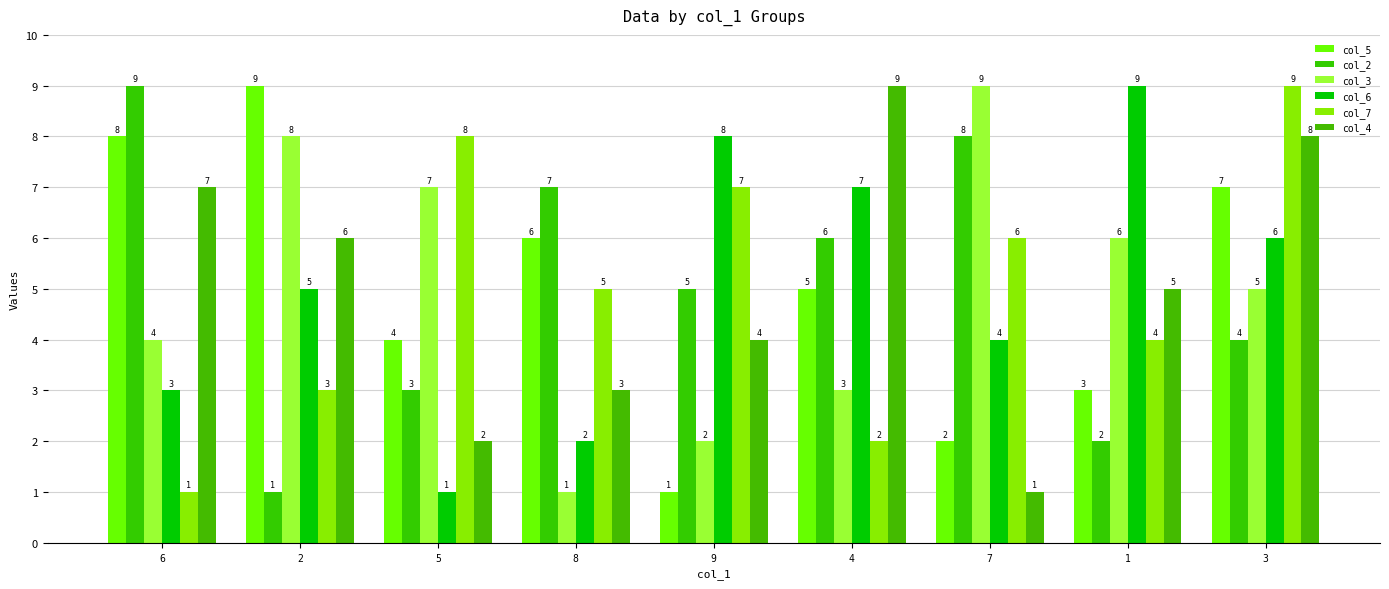

Reading right to left, list all the values displayed in this chart.

col_5: 7	3	2	5	1	6	4	9	8
col_2: 4	2	8	6	5	7	3	1	9
col_3: 5	6	9	3	2	1	7	8	4
col_6: 6	9	4	7	8	2	1	5	3
col_7: 9	4	6	2	7	5	8	3	1
col_4: 8	5	1	9	4	3	2	6	7